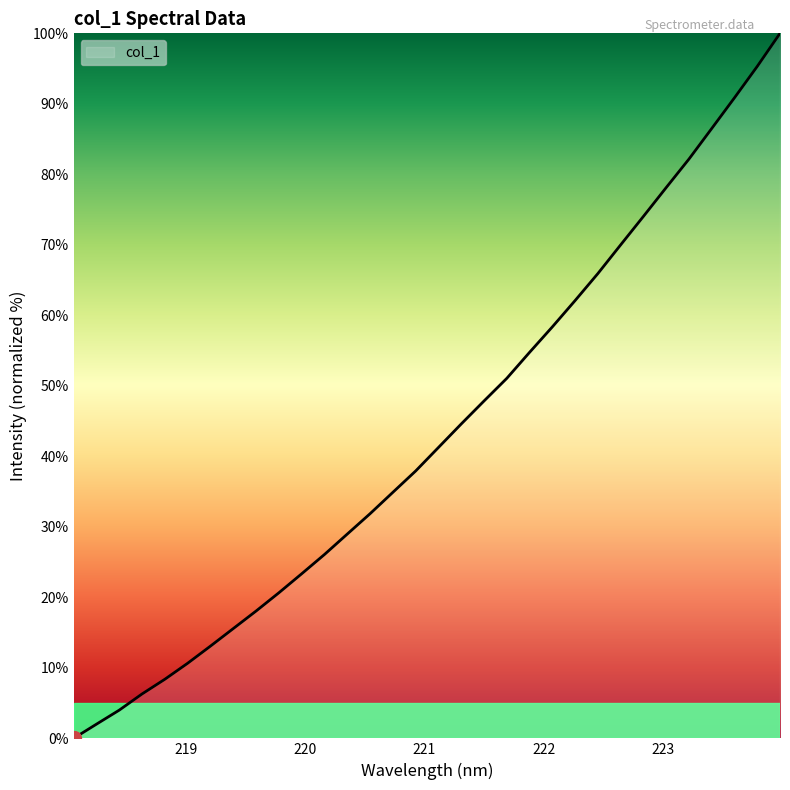

Reading right to left, extract all data points from this chart.

100.0	95.3	90.9	86.5	82.2	78.1	74.0	70.0	65.9	62.1	58.4	54.8	51.1	47.9	44.6	41.3	37.9	34.9	31.9	29.0	26.1	23.3	20.7	18.1	15.6	13.1	10.7	8.4	6.3	4.0	2.0	0.0